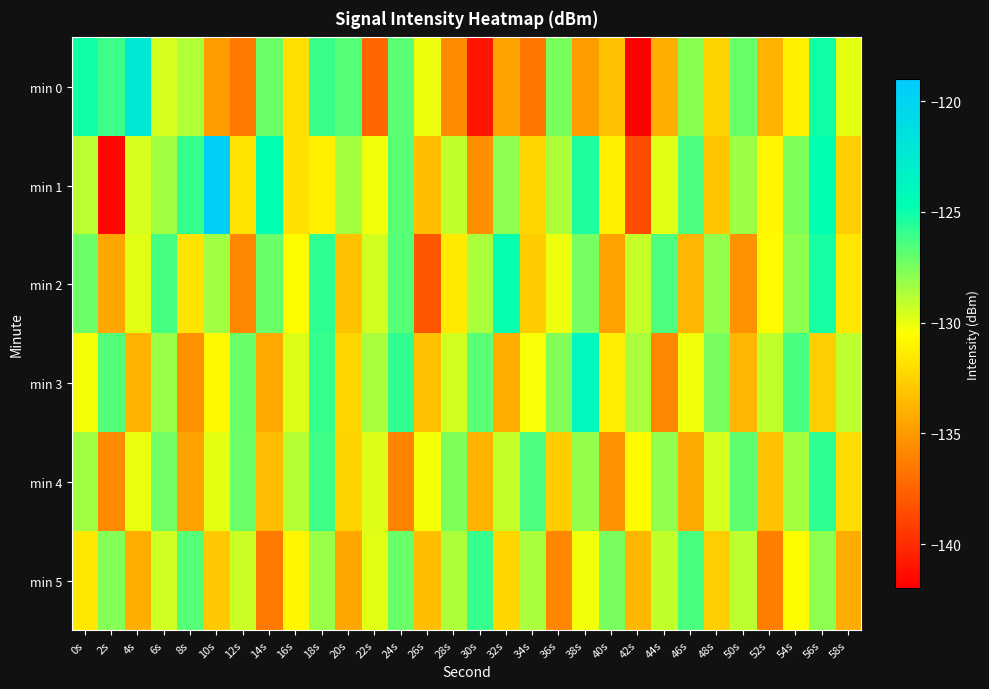

What is the total value across all series at 8s?

-783.2